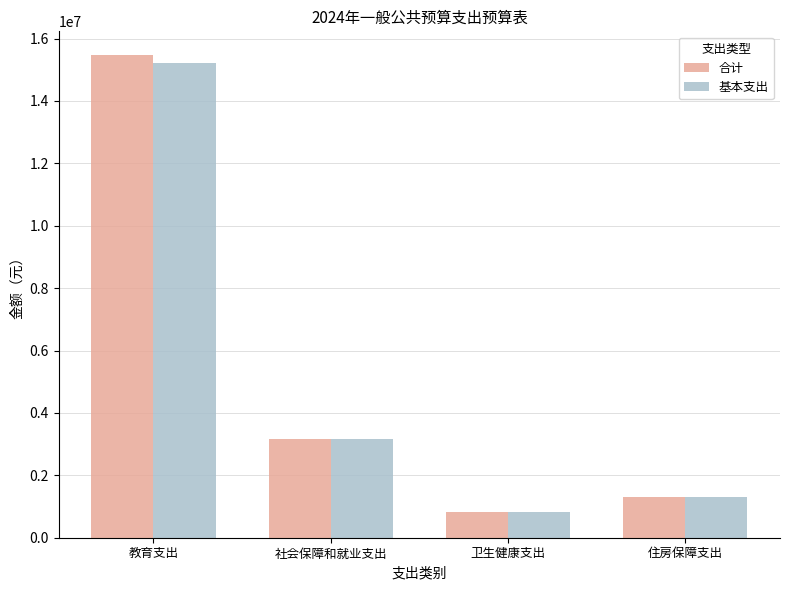

The 合计 series shows 1309013.8 at 住房保障支出. True or false?

True